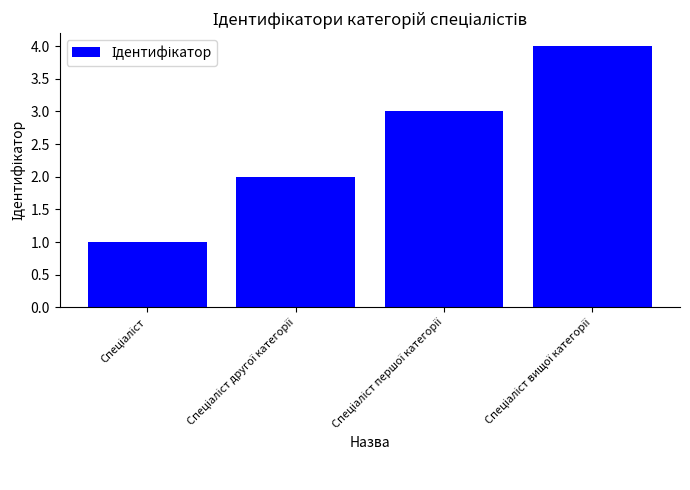

What is the maximum value shown in the chart?

4